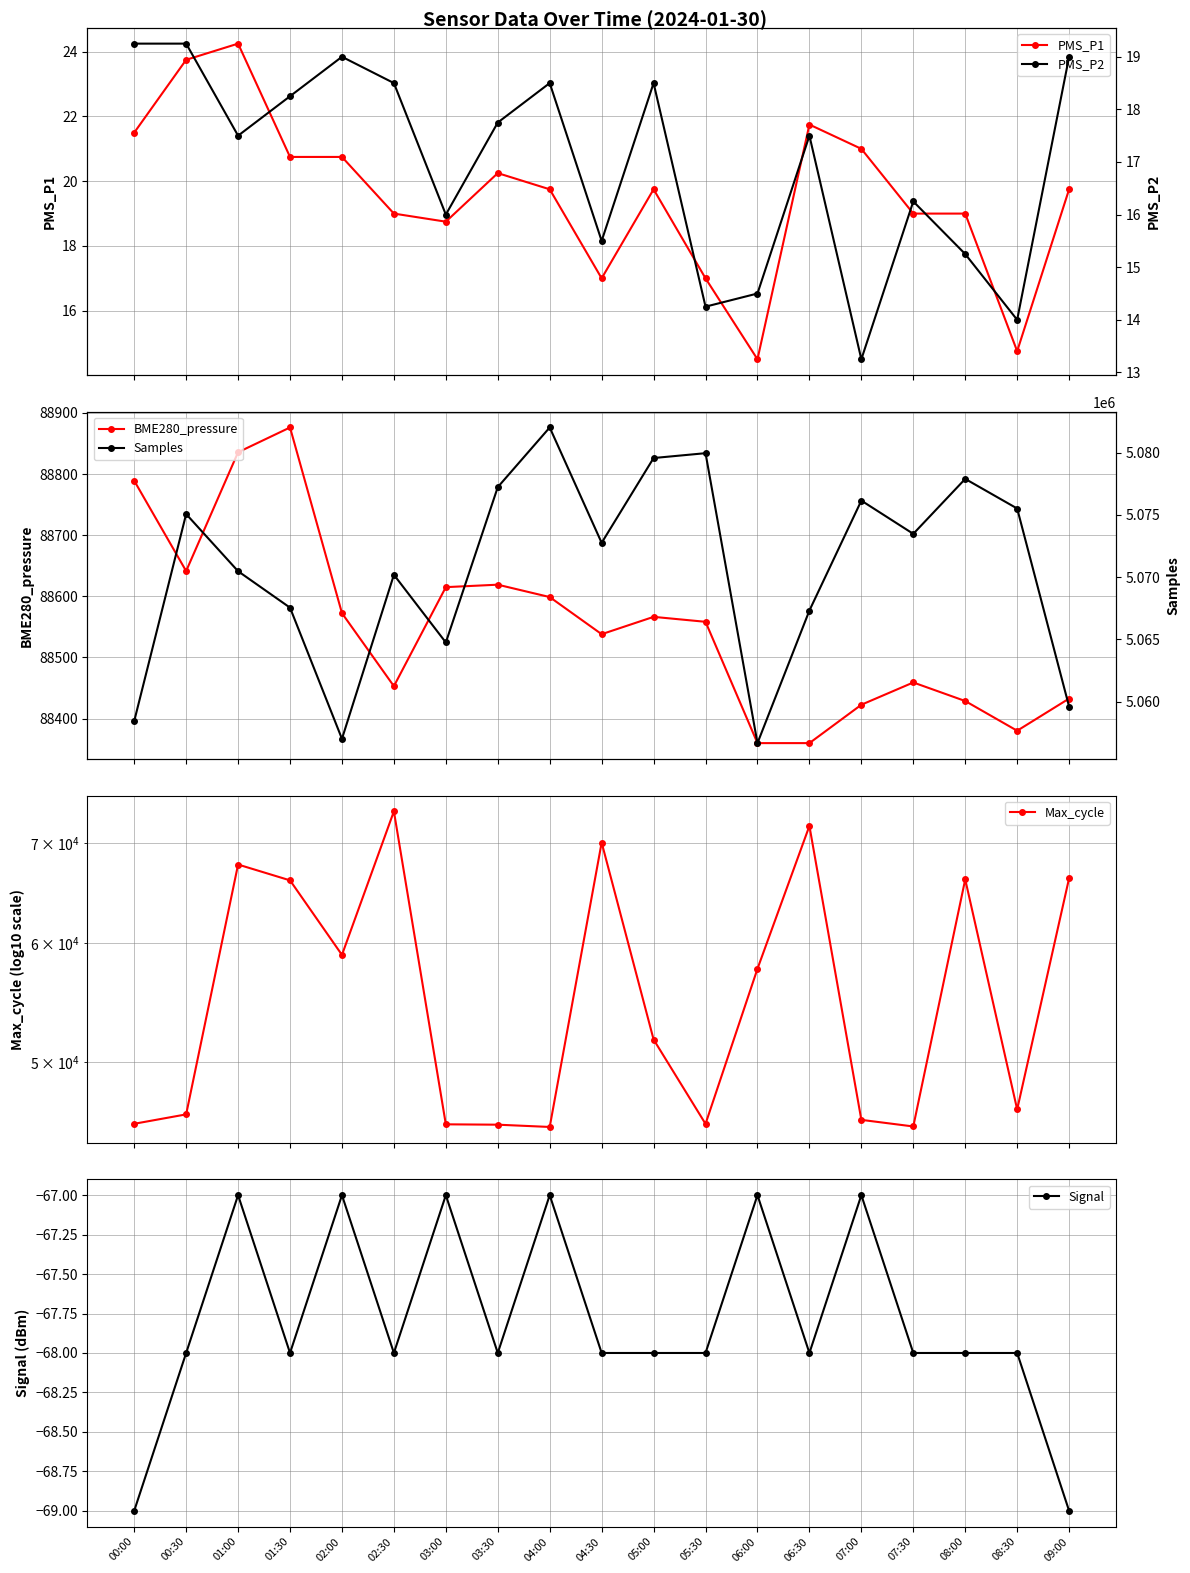

True or false: Signal has more than 2 points higher than both neighbors.

True